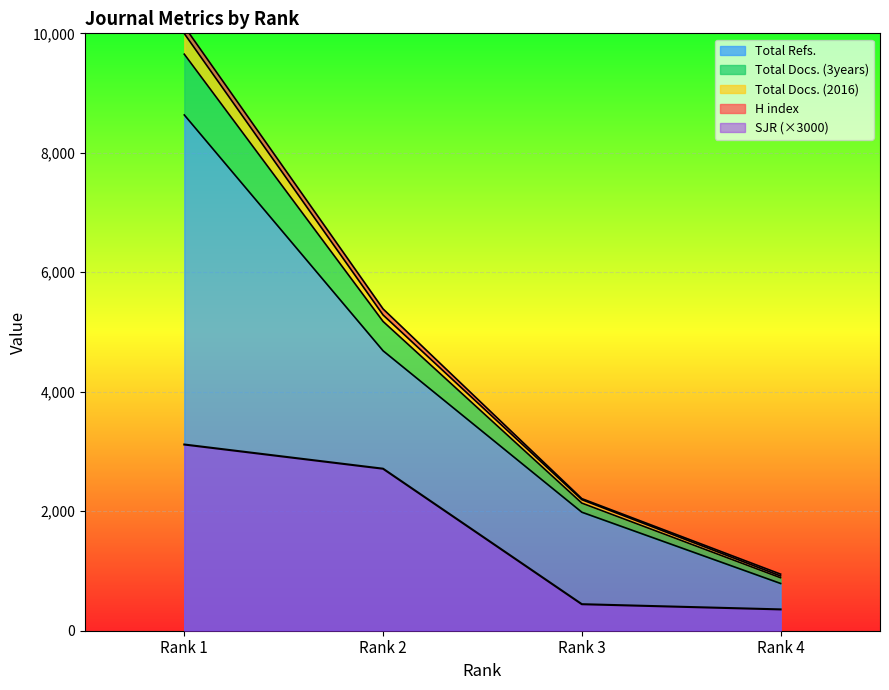

What is the maximum value for SJR?

3117.0